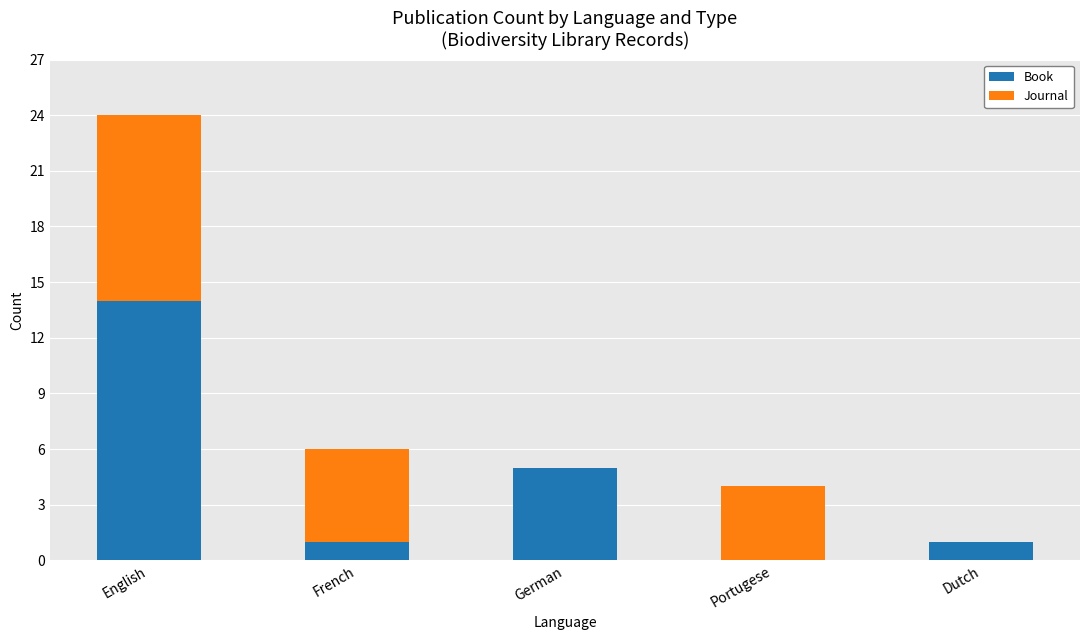

The Book series shows 0 at Portugese. True or false?

True